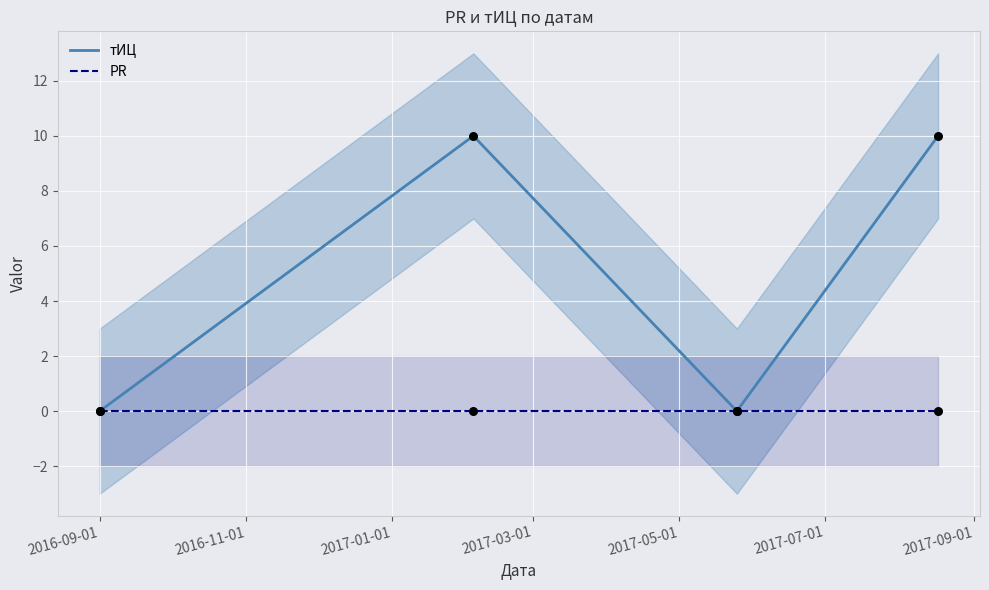

Which series has the largest total across all categories?

тИЦ